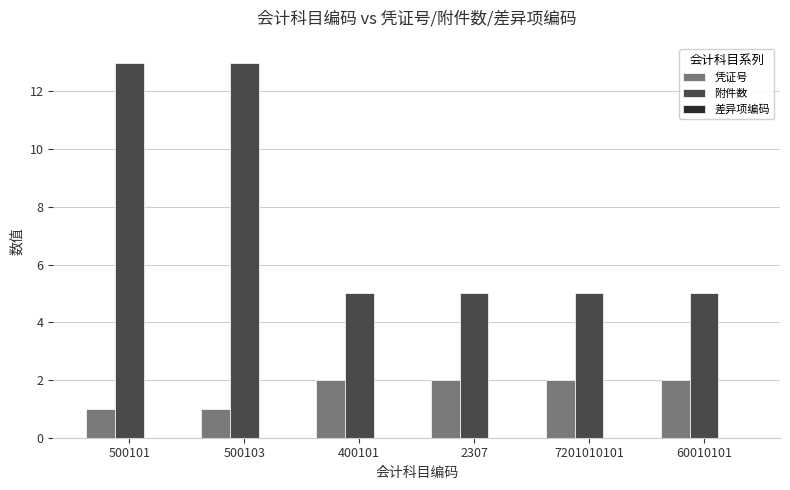

Which series has the largest range (max minus min)?

附件数